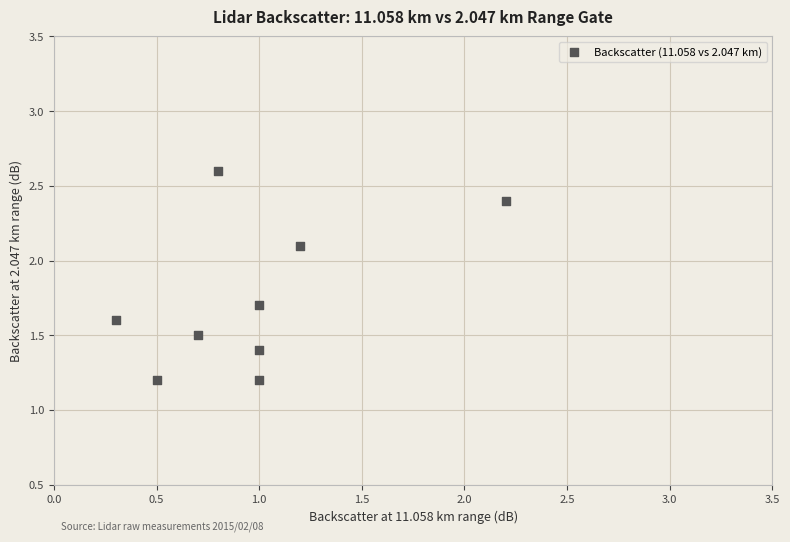

What is the range of Y values (max minus min)?

1.4